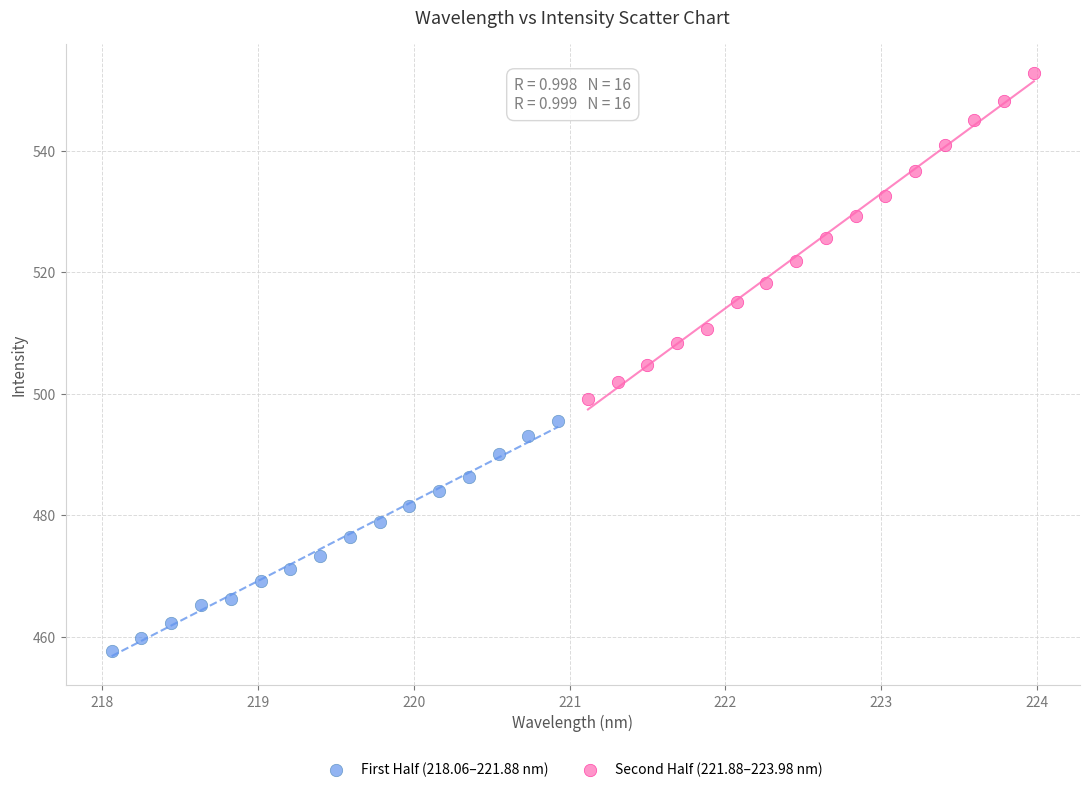

Which series has the largest Y range (max minus min)?

Second Half (221.88–223.98 nm)